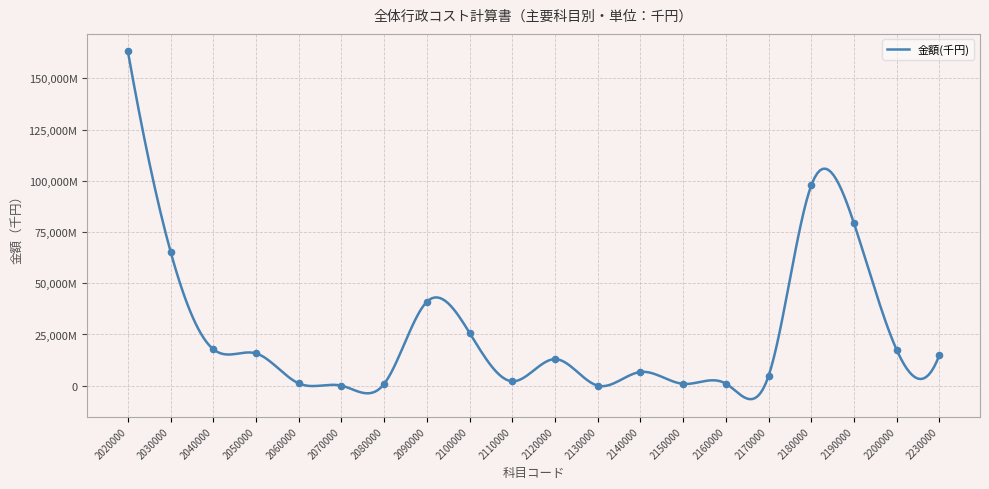

Approximately how many times larger is the value at 2110000 compared to 2140000?

0.3